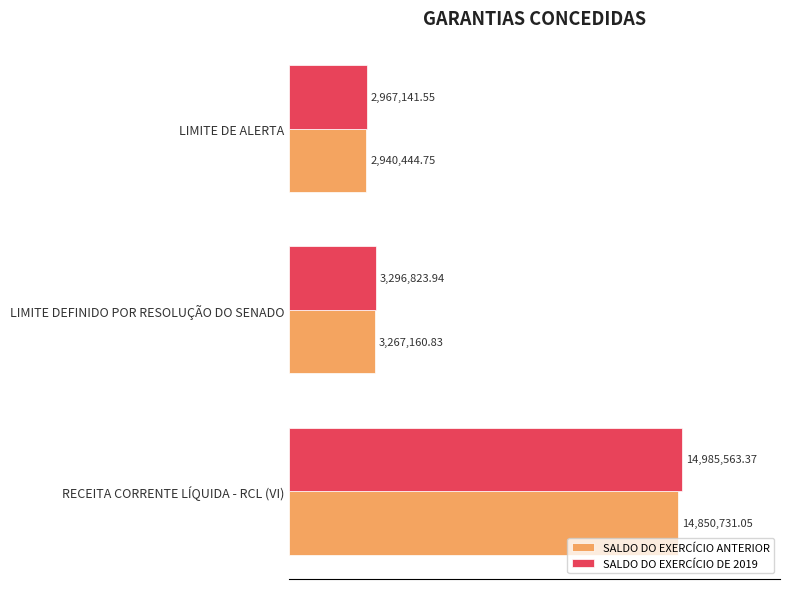

Which series has the largest total across all categories?

SALDO DO EXERCÍCIO DE 2019